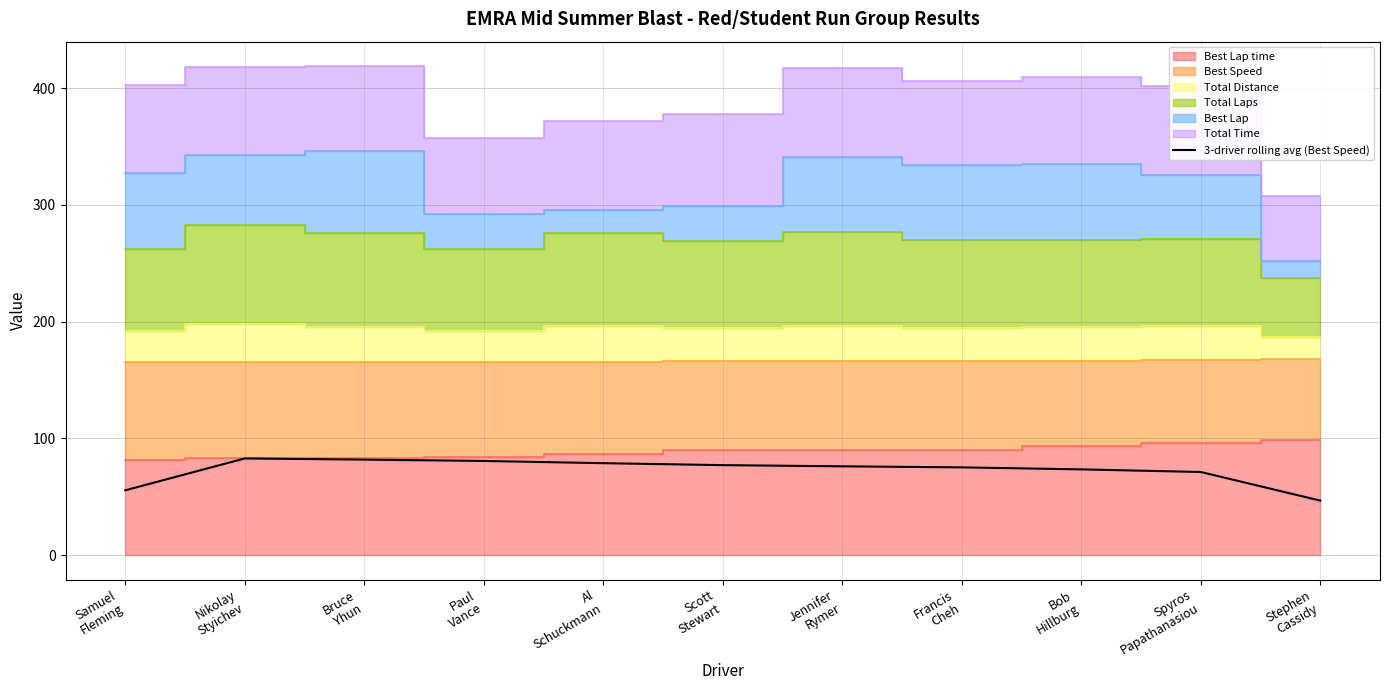

What is the average value?

72.6